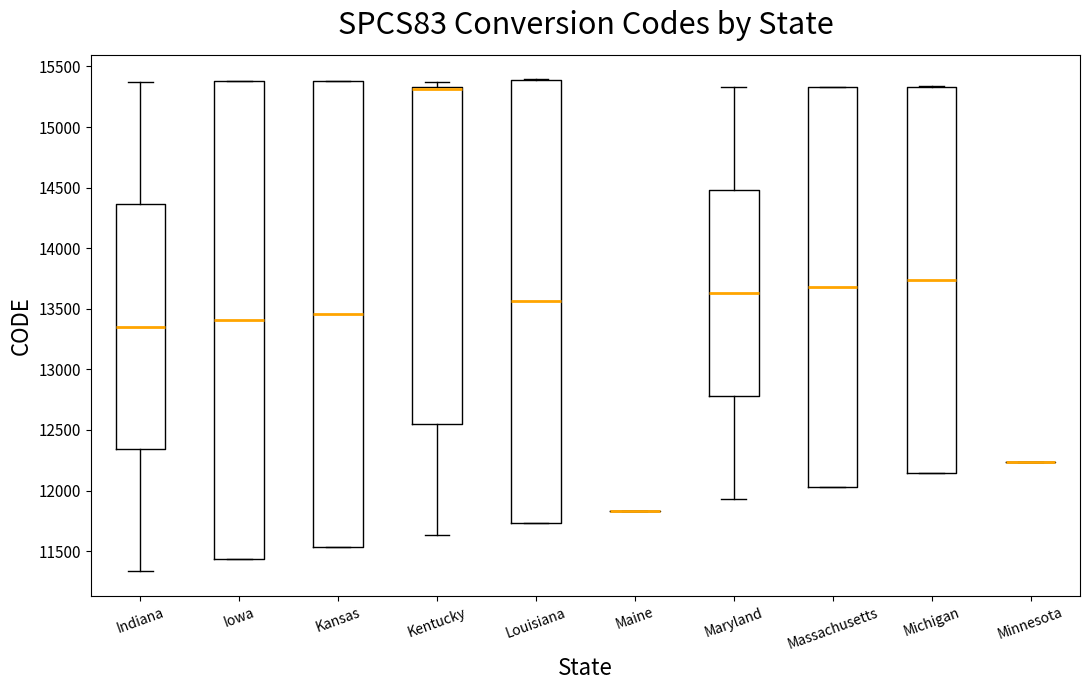

Reading left to right, transcribe this box plot: for each box, give where its median line is, the range the box spans, and where its two whiskers end, as read against the y-axis. The values are not printed on the chart, so give them approximately, as read against the axis.

Indiana: median 13350, box 12350 to 14350, whiskers 11350 to 15350
Iowa: median 13400, box 11450 to 15400, whiskers 11450 to 15400
Kansas: median 13450, box 11550 to 15400, whiskers 11550 to 15400
Kentucky: median 15300 (drawn on the box's upper edge), box 12550 to 15350, whiskers 11650 to 15400
Louisiana: median 13550, box 11750 to 15400, whiskers 11750 to 15400
Maine: box collapsed to a line at 11850, whiskers 11850 to 11850
Maryland: median 13650, box 12800 to 14500, whiskers 11950 to 15350
Massachusetts: median 13700, box 12050 to 15350, whiskers 12050 to 15350
Michigan: median 13750, box 12150 to 15350, whiskers 12150 to 15350
Minnesota: box collapsed to a line at 12250, whiskers 12250 to 12250